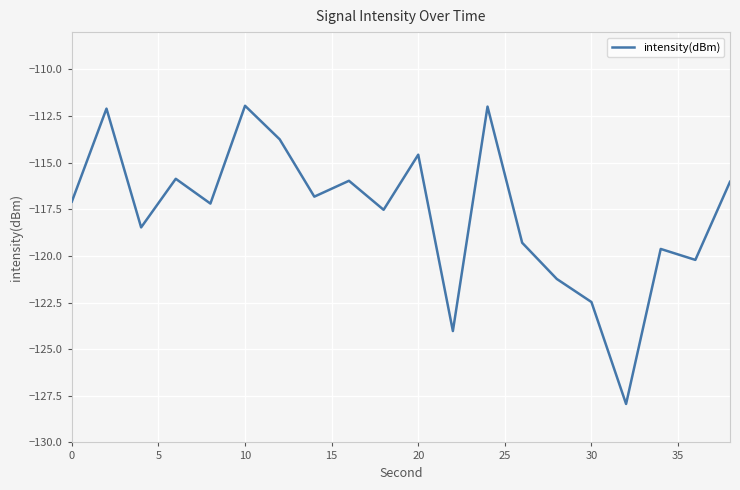

What is the greatest value displayed?

-111.9